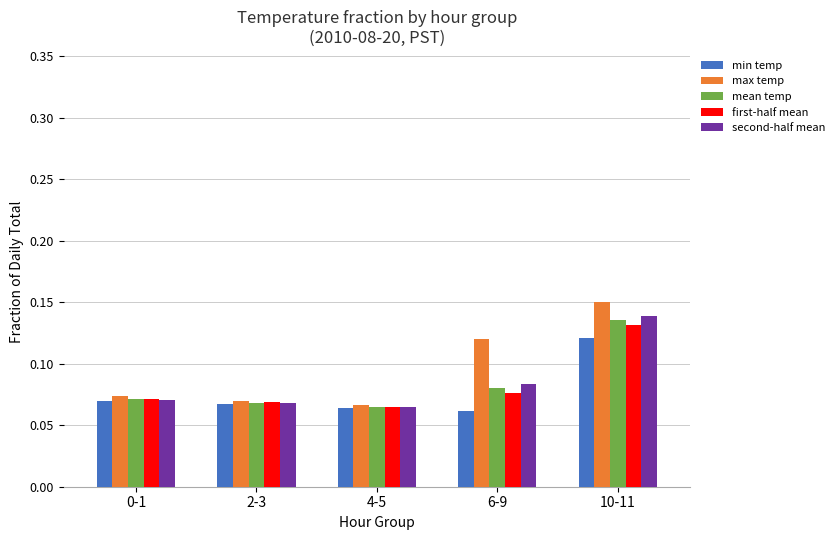

The value of mean temp at 6-9 is 0.0. True or false?

False